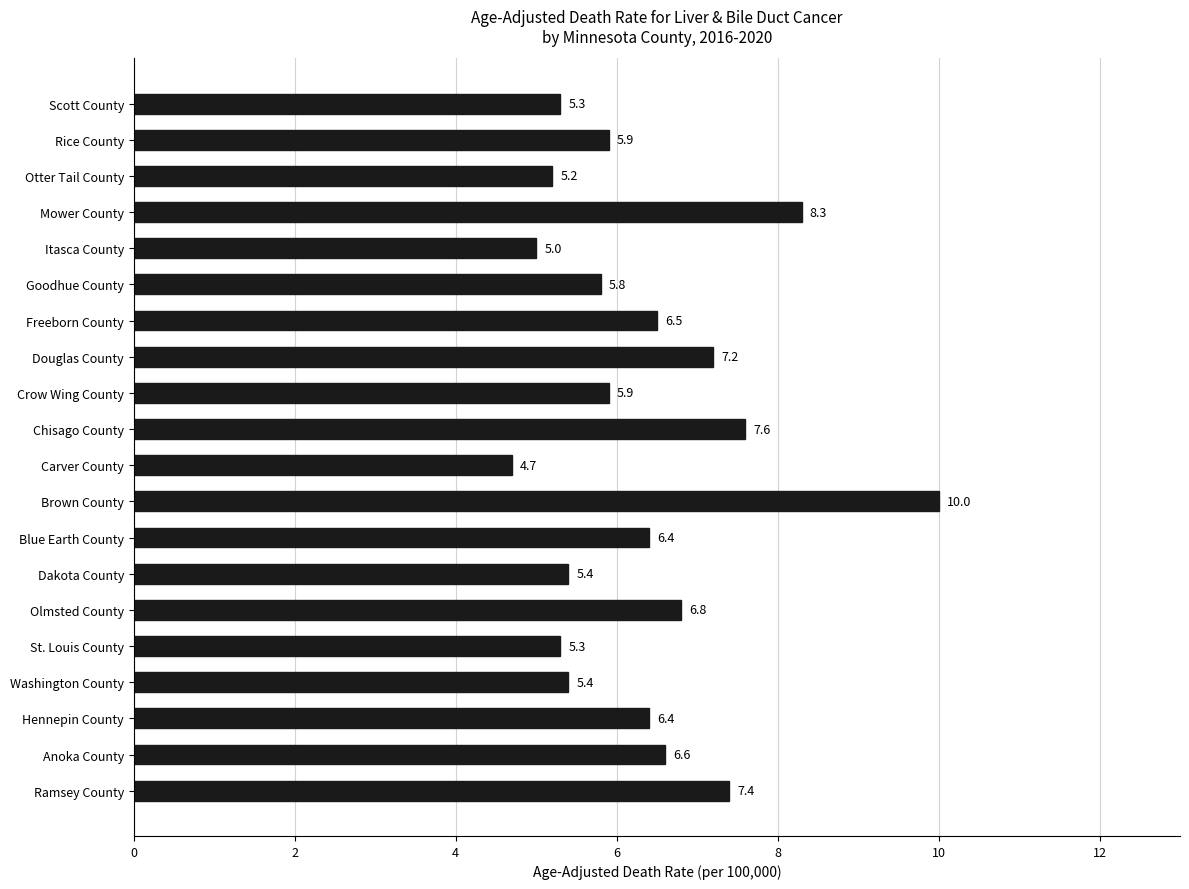

At which category does the chart reach its peak across all series?

Brown County